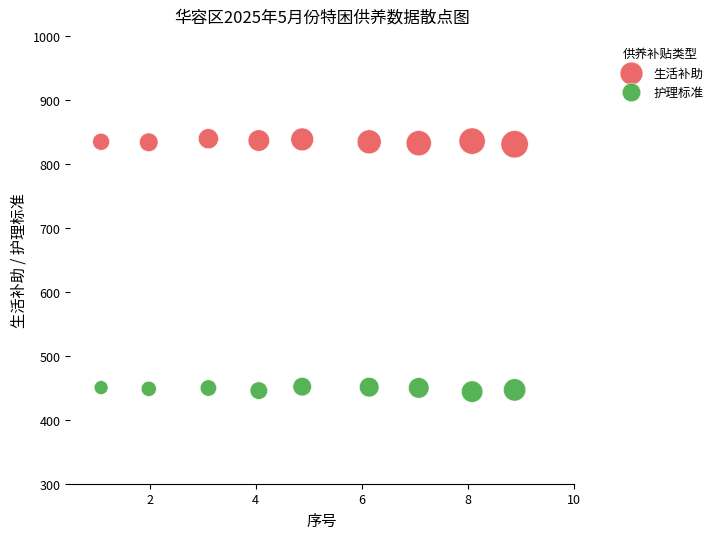

Which series contains the lowest Y value?

护理标准